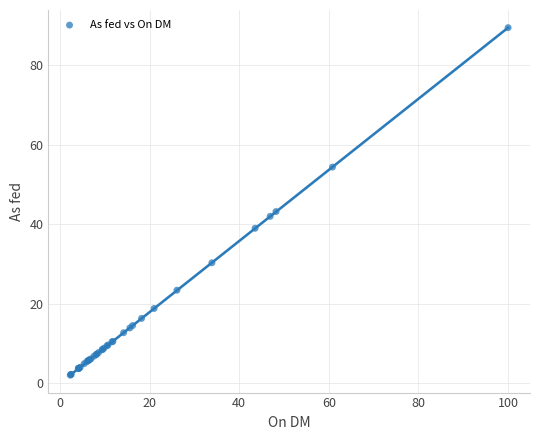

What Y value in the scatter plot is closest to 45?

43.2